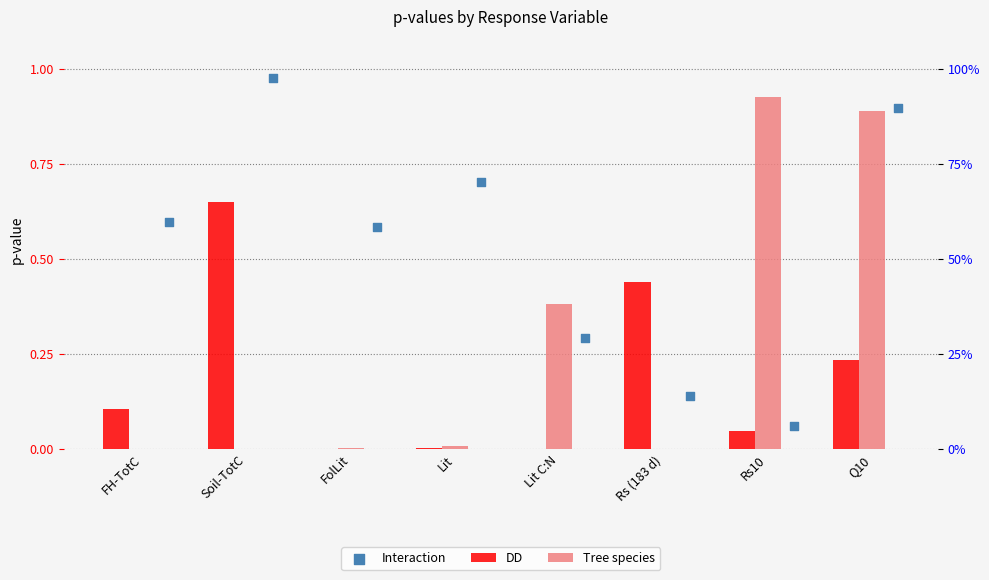

Which series has the largest Y range (max minus min)?

Tree species